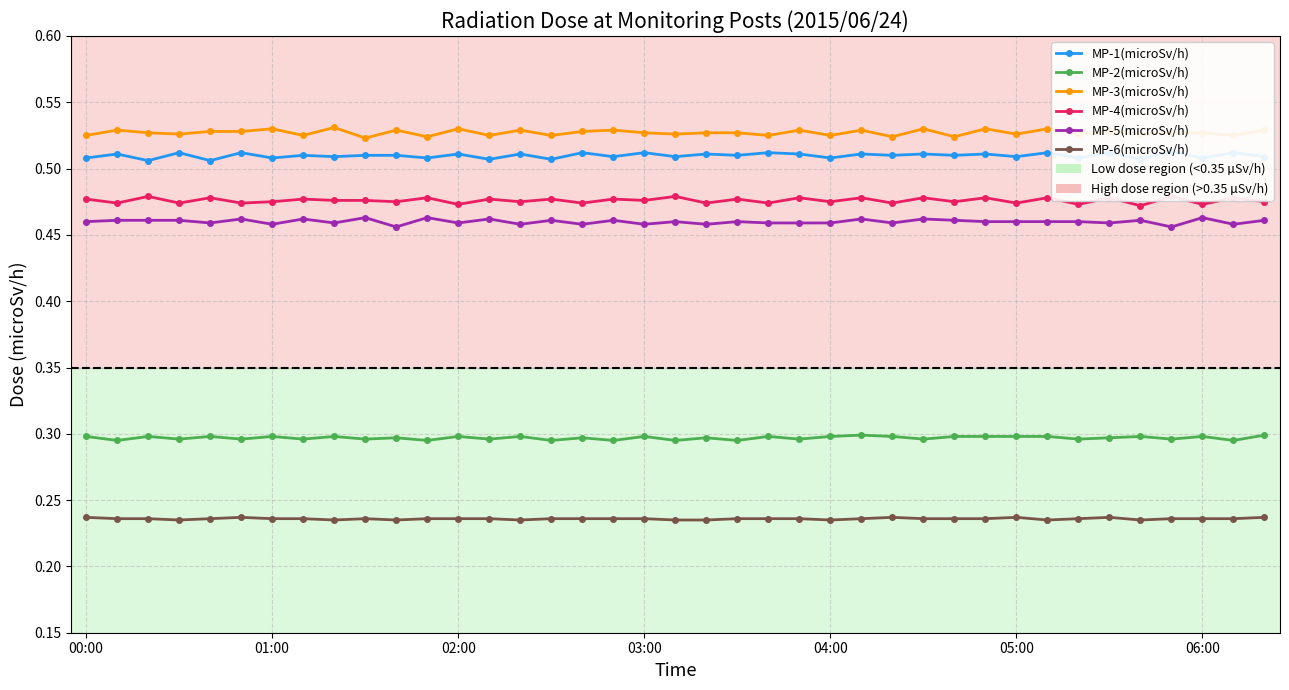

Between 04:00 and 06:00, which series saw the biggest shift?

MP-4(microSv/h)